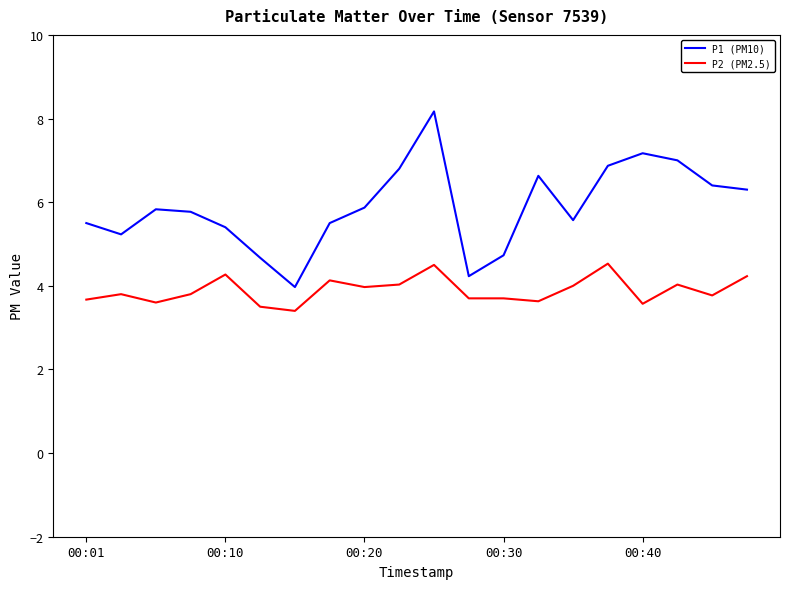

Which series has the largest total across all categories?

P1 (PM10)